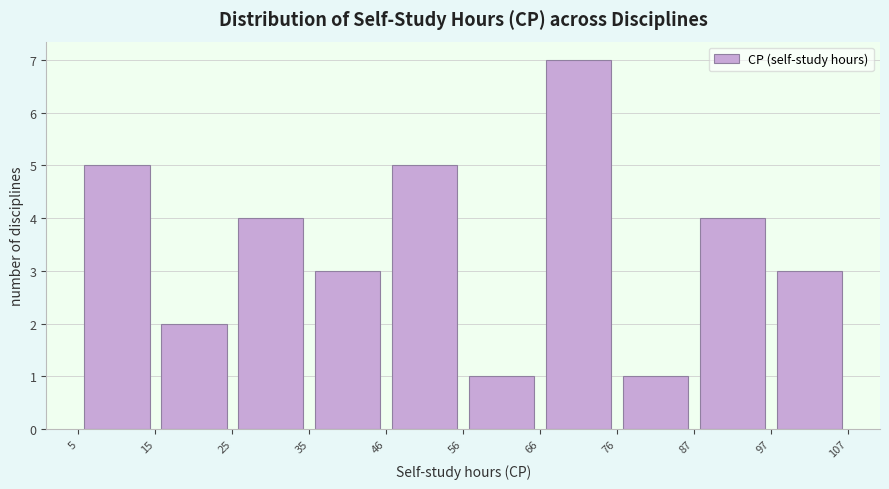

How tall is the bar that spans 5 to 15 on the x-axis? The values are not printed on the chart, so give them approximately, as read against the axis.

5